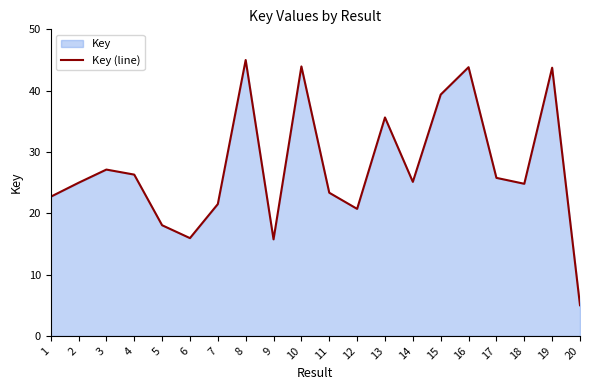

What is the sum of the values at 3 and 10?

71.1